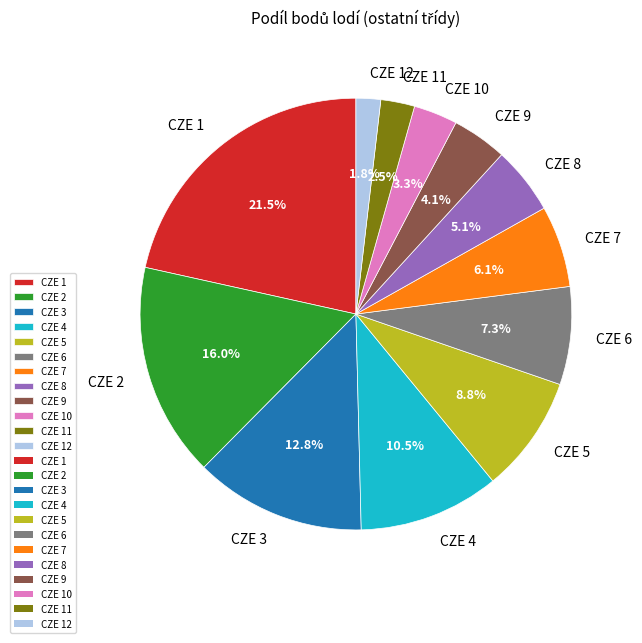

Which has a higher value, CZE 11 or CZE 5?

CZE 5